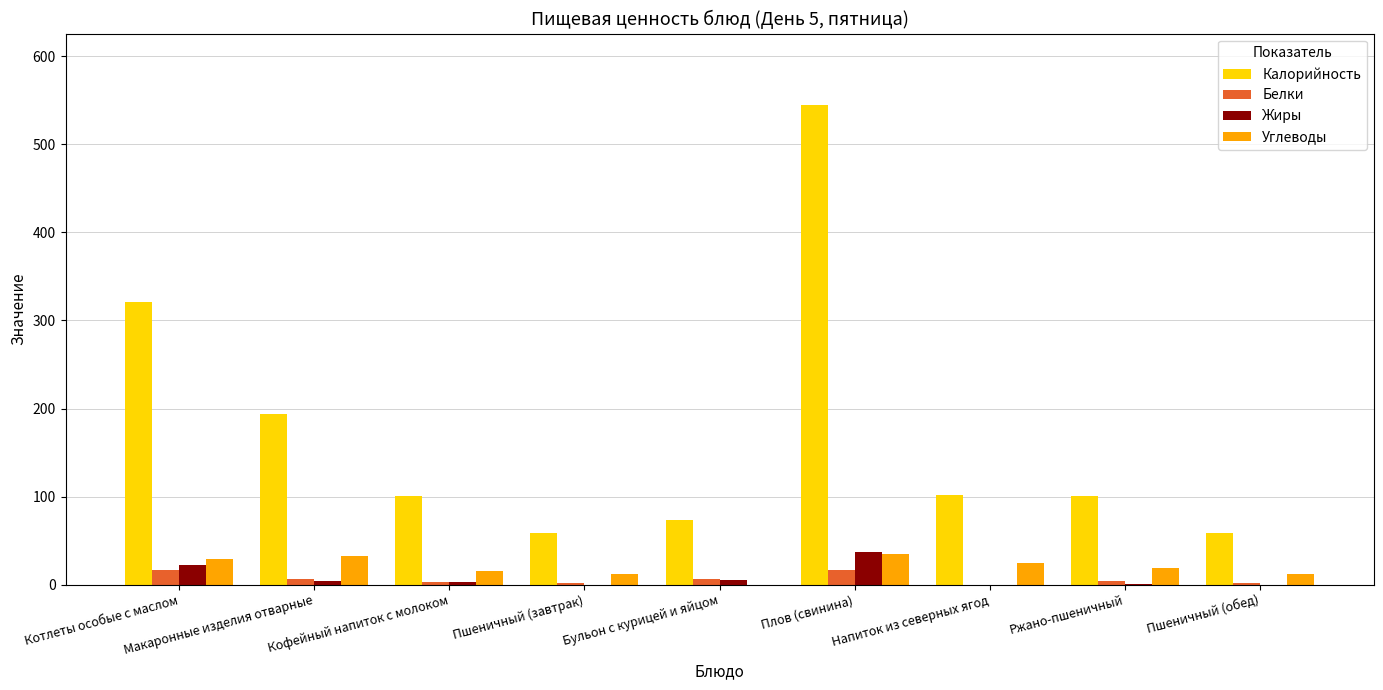

Is the value of Углеводы at Напиток из северных ягод greater than the value of Калорийность at Напиток из северных ягод?

No